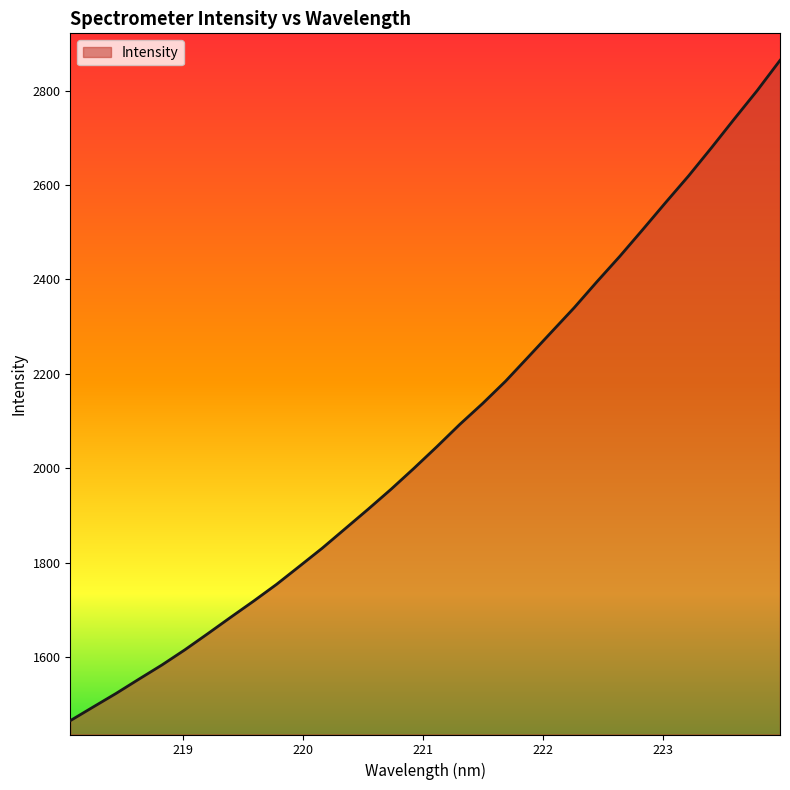

What is the greatest value displayed?

2864.0